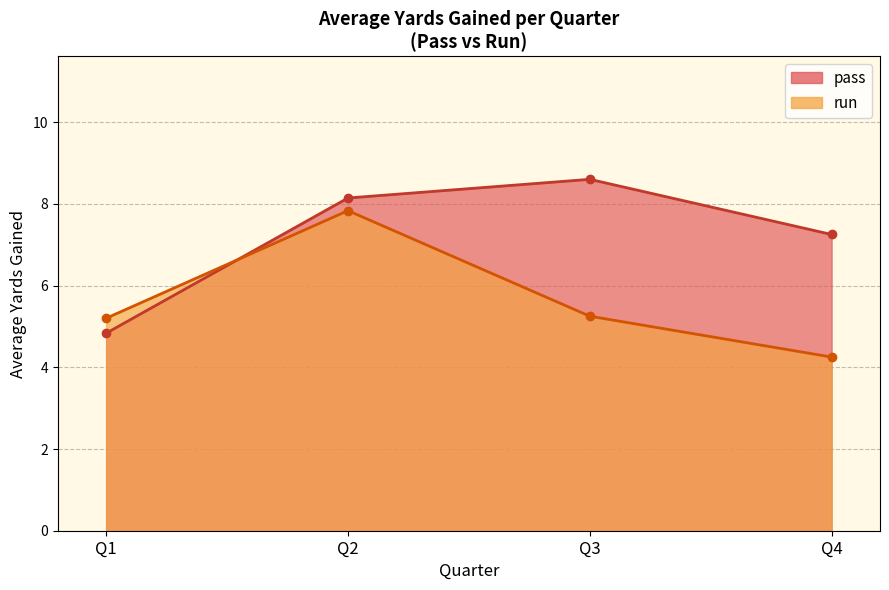

How many lines are shown in the chart?

2